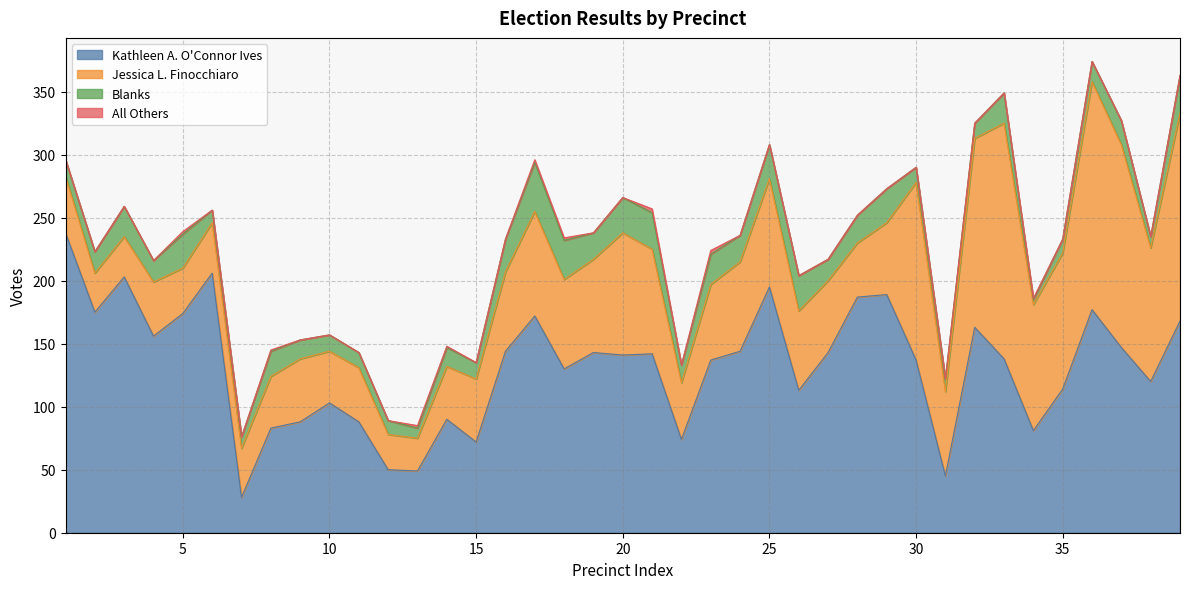

How many values in the Blanks series exceed 17?

18